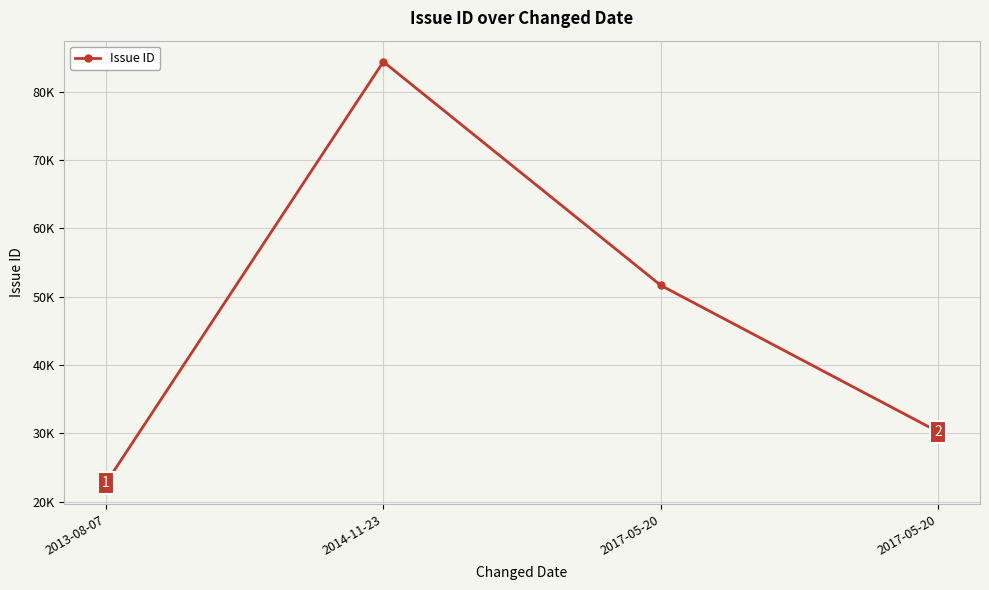

The chart shows a value of 32040 at 2017-05-20. True or false?

False